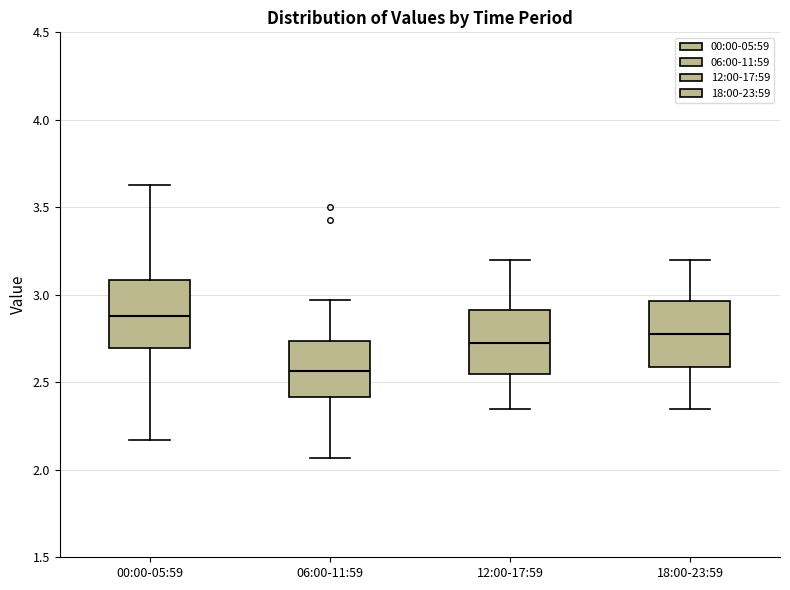

Which box's median line is the lowest?

06:00-11:59